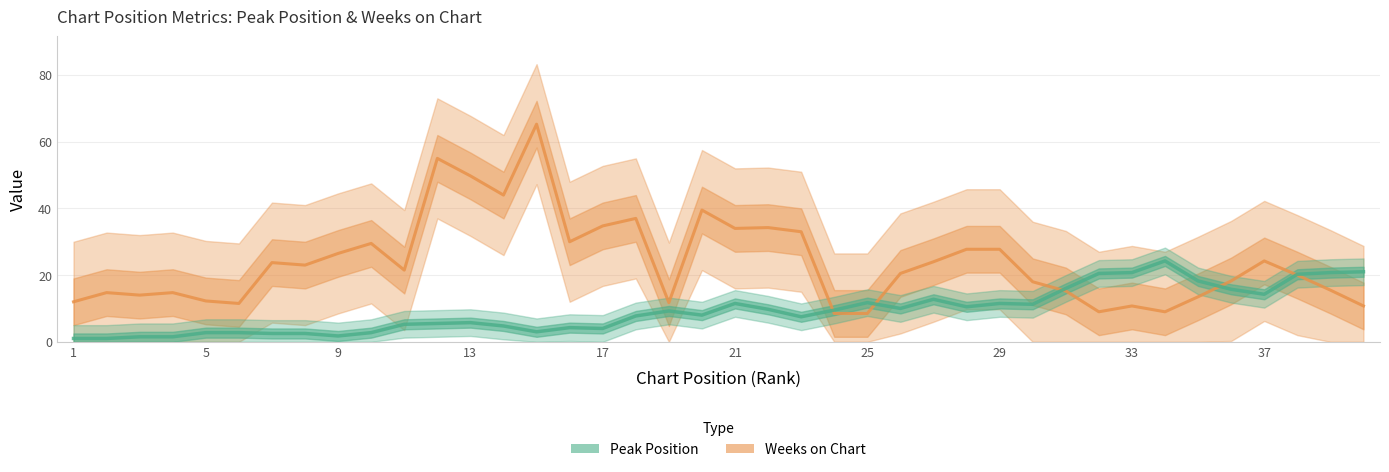

Reading left to right, list all the values displayed in this chart.

Weeks on Chart: 12.0	14.8	14.0	14.8	12.2	11.5	23.8	23.0	26.5	29.5	21.5	55.0	49.8	44.0	65.2	30.0	34.8	37.0	11.8	39.5	34.0	34.2	33.0	8.5	8.5	20.5	24.0	27.8	27.8	18.0	15.2	9.0	10.8	9.0	13.5	18.2	24.2	20.0	15.5	10.8
Peak Position: 1.0	1.0	1.5	1.5	2.8	2.8	2.5	2.5	1.8	2.8	5.2	5.5	5.8	4.8	3.0	4.2	4.0	7.8	9.2	8.0	11.5	9.8	7.5	9.5	11.8	10.0	12.8	10.5	11.5	11.2	16.0	20.5	20.8	24.2	18.2	15.8	14.2	20.2	20.8	21.0